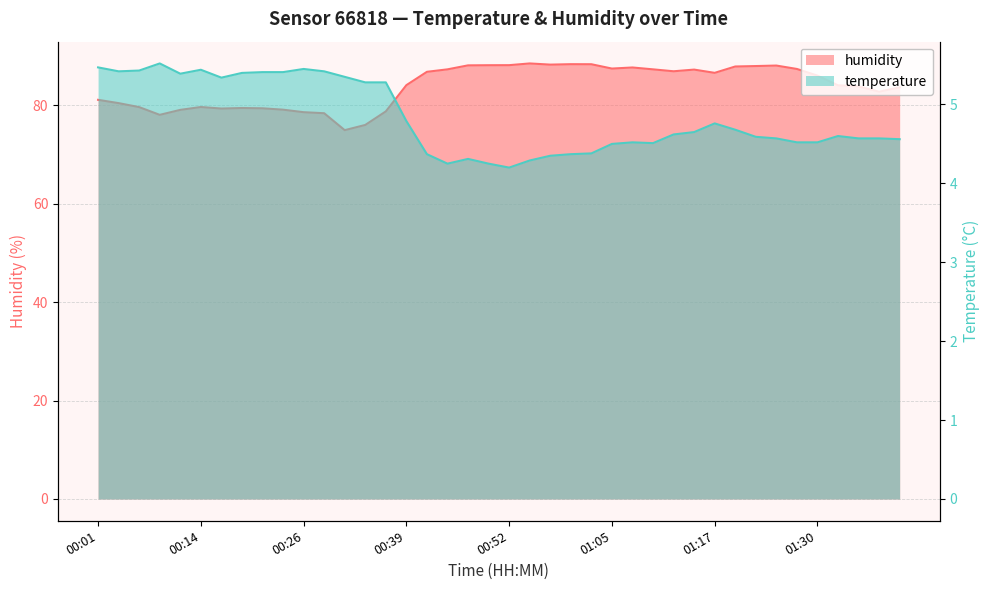

Is the value of humidity at 01:27 greater than the value of temperature at 00:44?

Yes